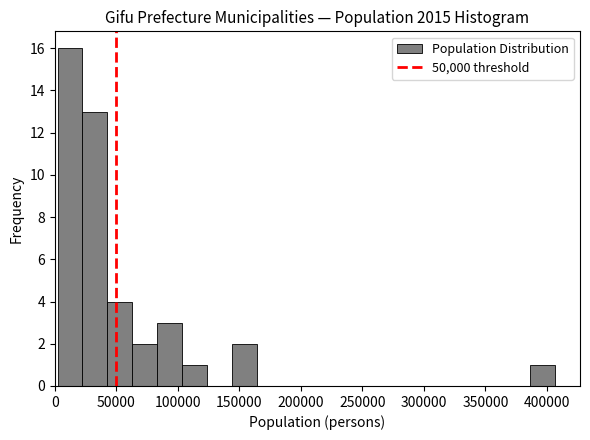

What is the height of the bar covering 385000 to 405000 on the x-axis? Neither the bar edges nor the heights are printed on the chart, so give them approximately, as read against the axes.

1